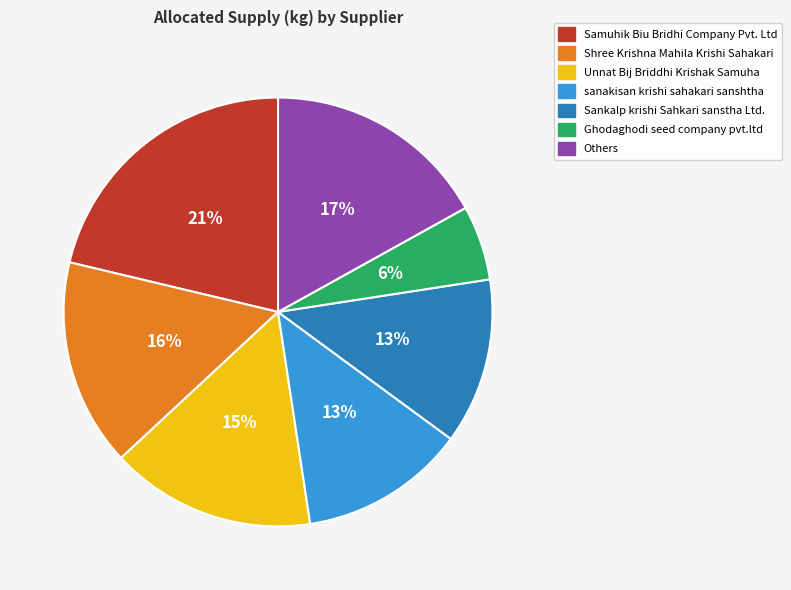

To the nearest percent, what is the average slice percentage?

14%